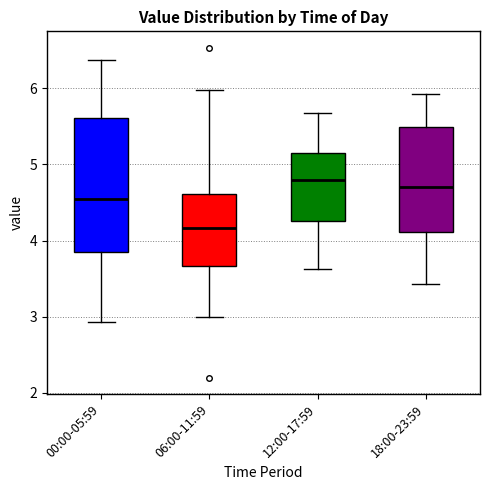

Comparing the boxes themselves (not the whiskers), which one is the tallest?

00:00-05:59